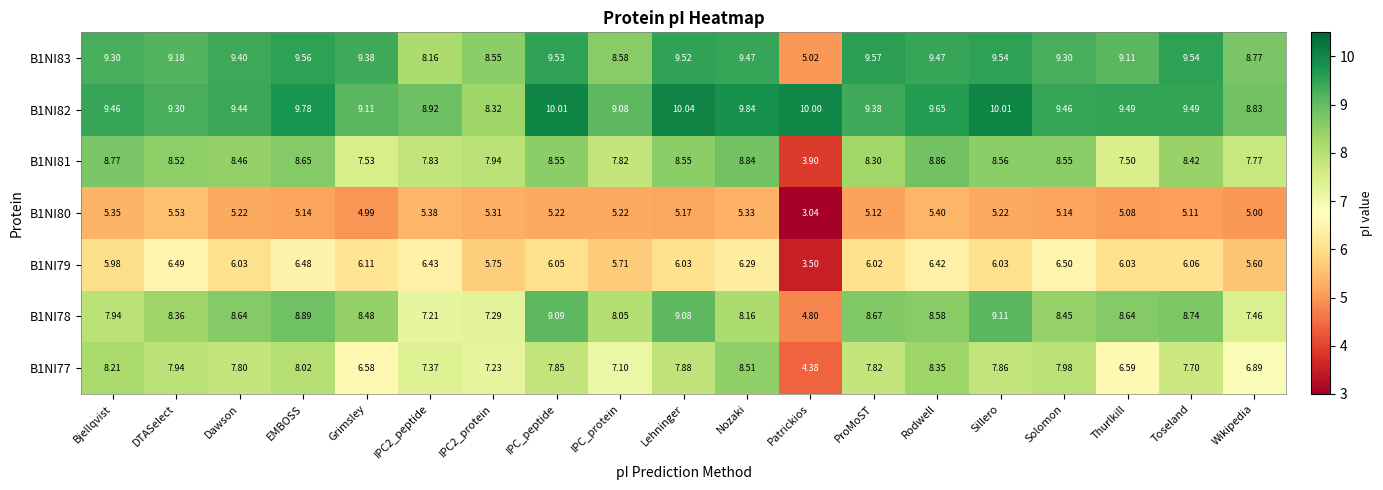

Where is B1NI79 nearest to the value 5?

Wikipedia